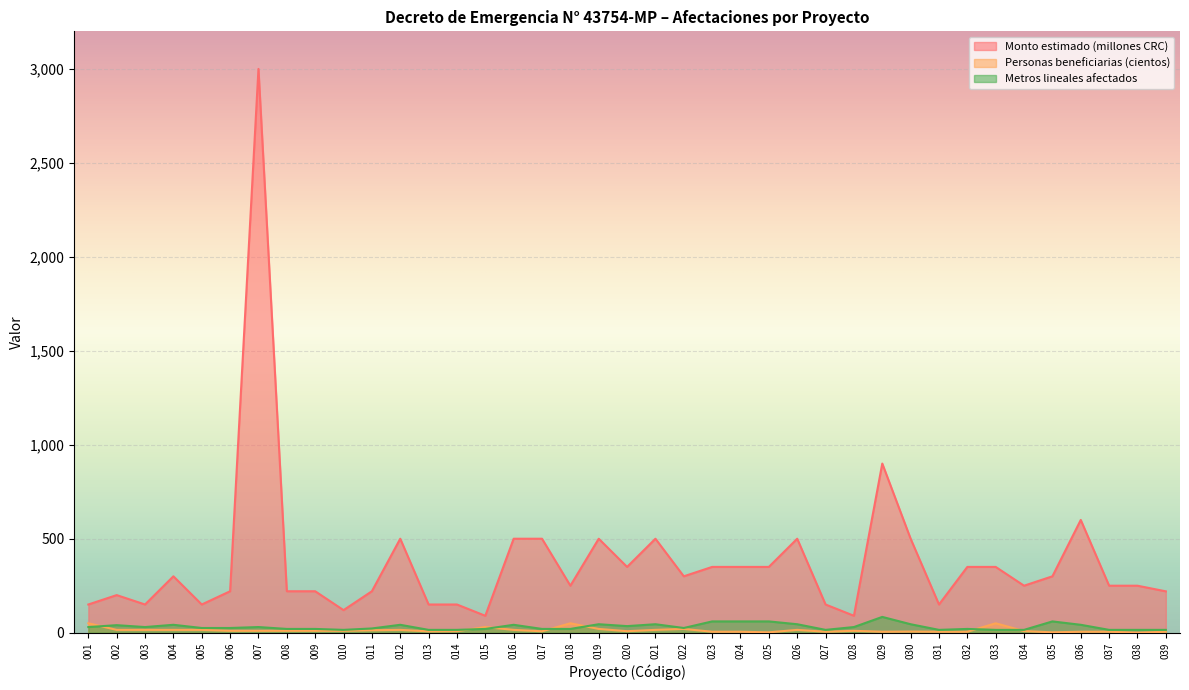

What is the spread (max minus min) of values at 004?

285.0